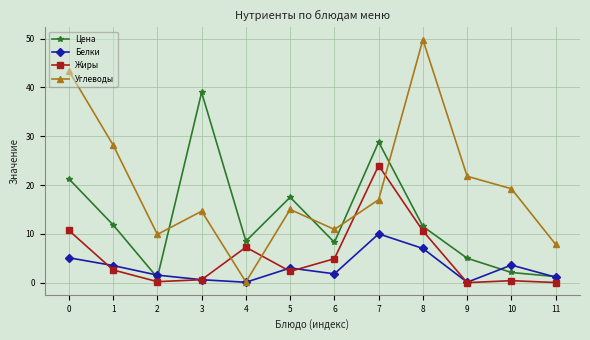

How many data points in Жиры are less than 2?

5